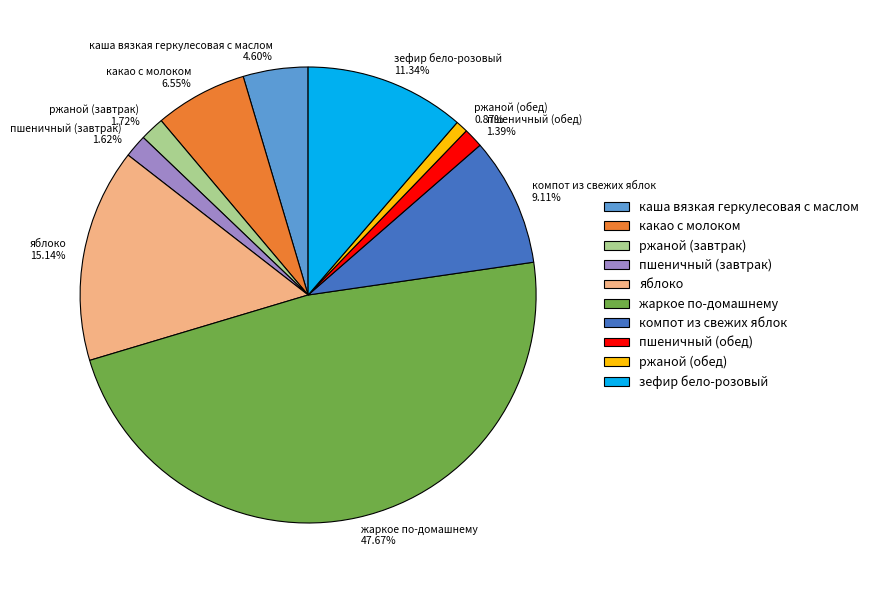

Which category has the smallest portion of the pie?

ржаной (обед)